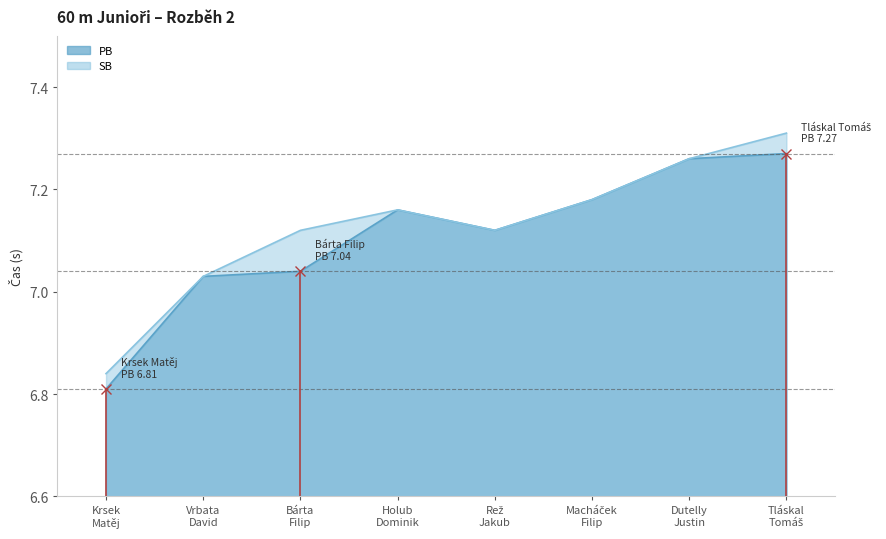

The value of SB at Tláskal
Tomáš is 7.3. True or false?

True